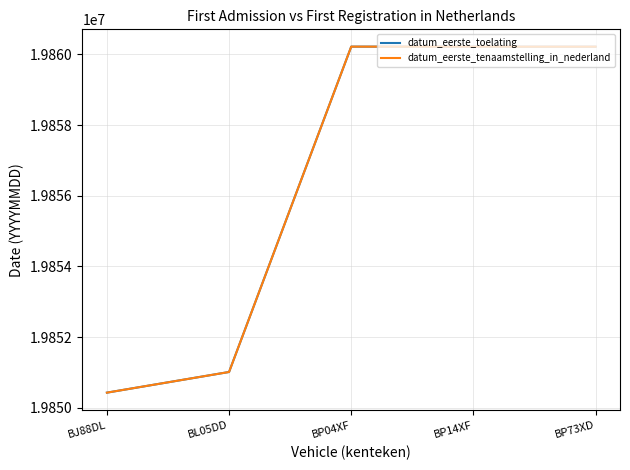

List the series in order of their peak value, highest first.

datum_eerste_toelating, datum_eerste_tenaamstelling_in_nederland